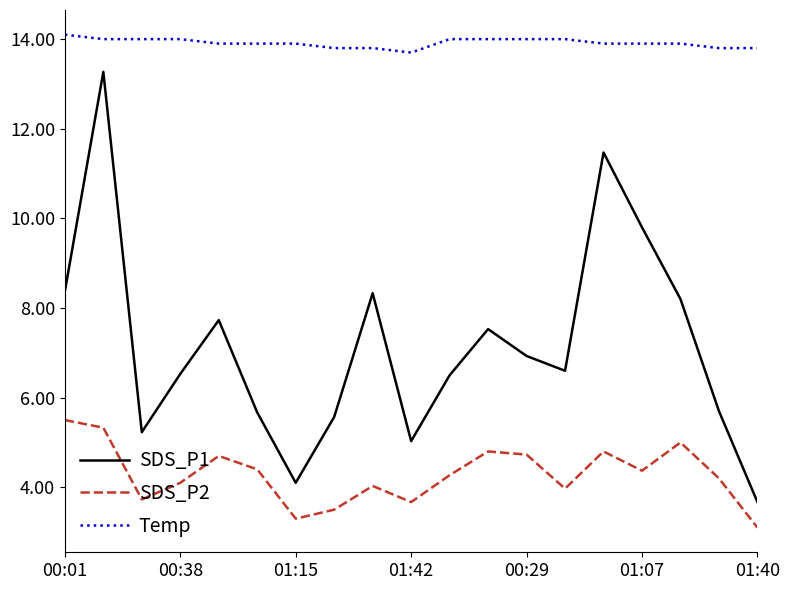

How many lines are shown in the chart?

3